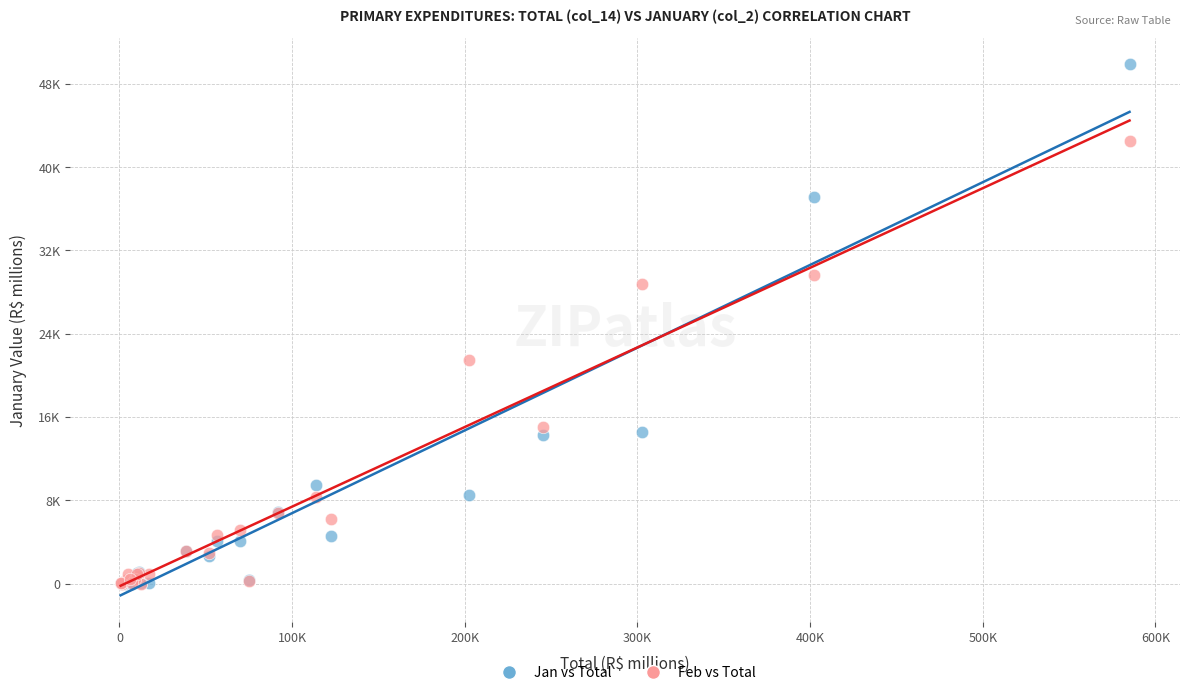

What are all the series names shown in the legend?

Jan vs Total, Feb vs Total